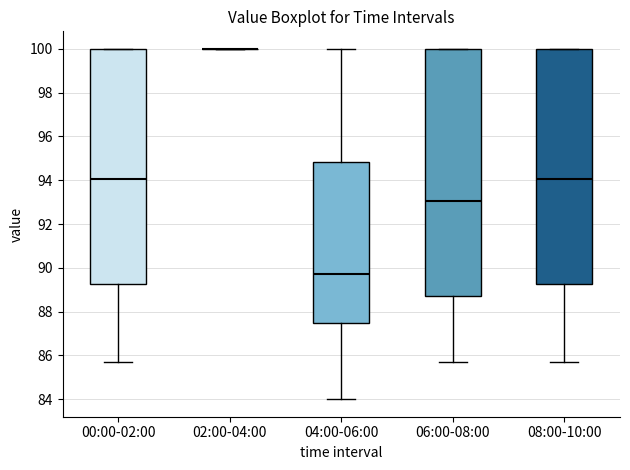

Where does the median line of the box for 04:00-06:00 sit on the y-axis? The values are not printed on the chart, so give them approximately, as read against the axis.

89.8